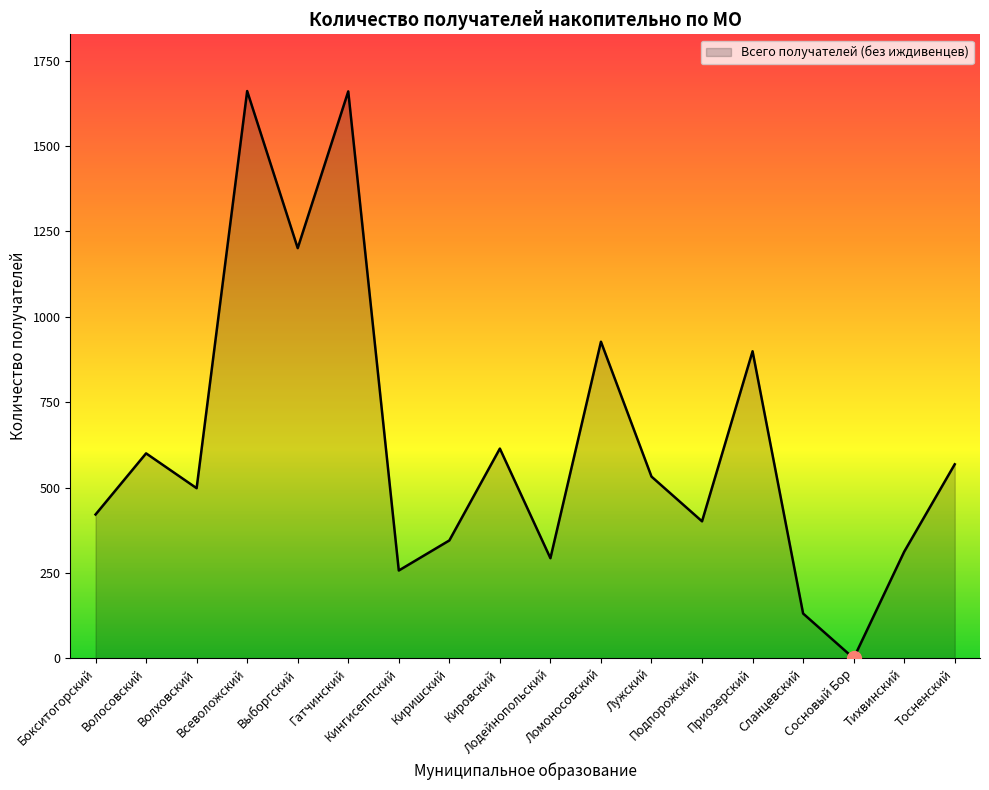

What is the maximum value shown in the chart?

1661